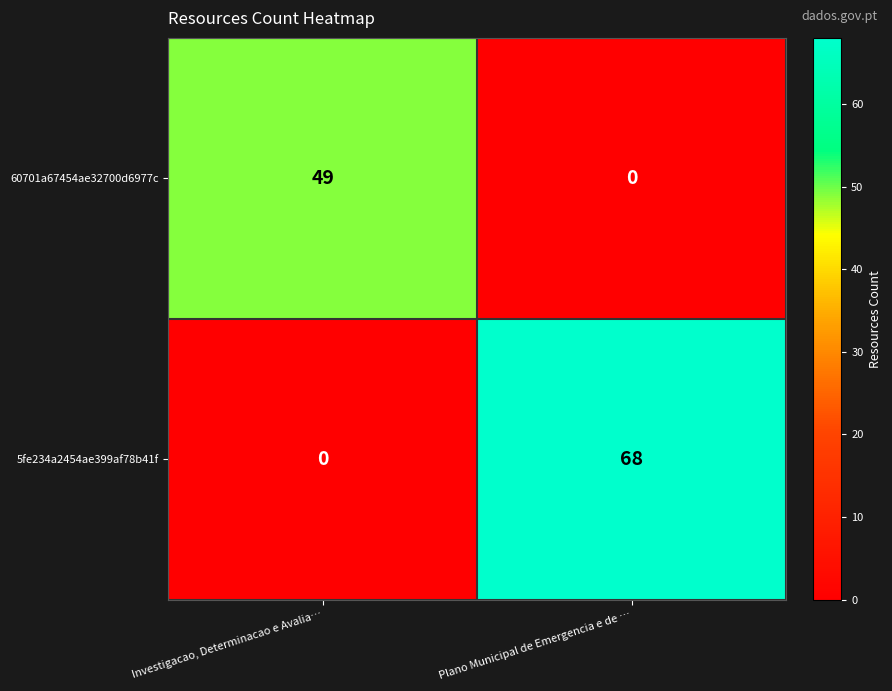

Reading right to left, extract all data points from this chart.

60701a67454ae32700d6977c: 0	49
5fe234a2454ae399af78b41f: 68	0